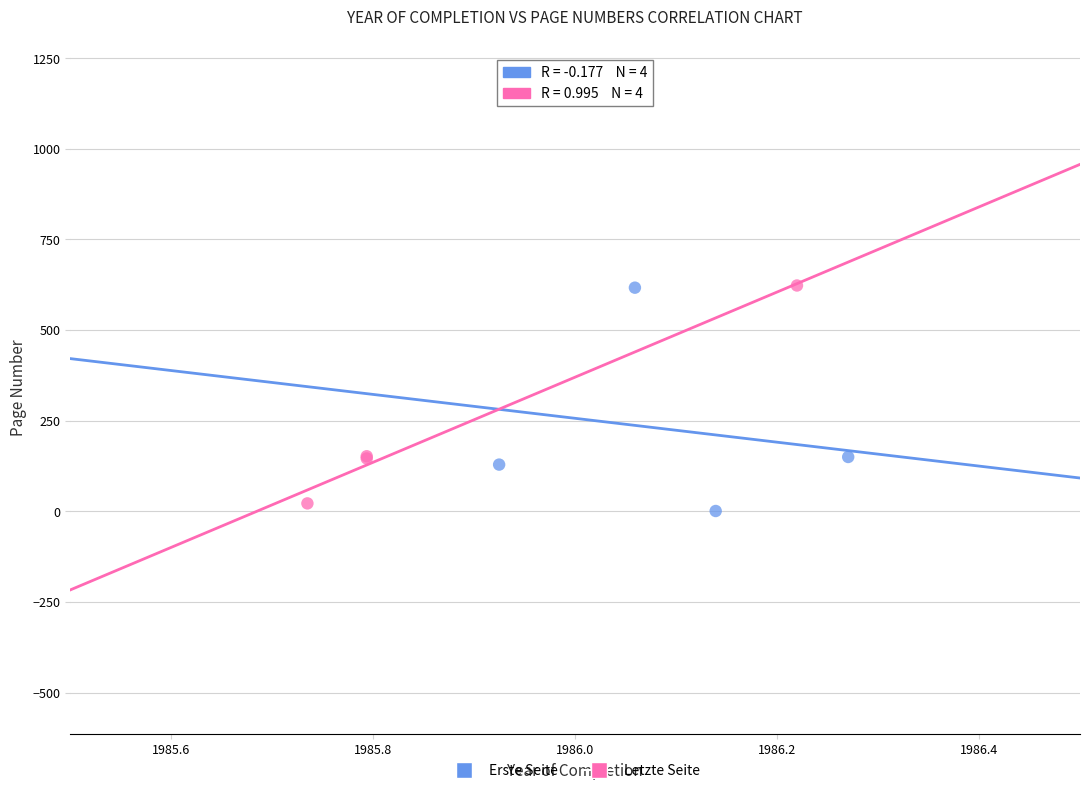

Which series has the largest Y range (max minus min)?

Erste Seite